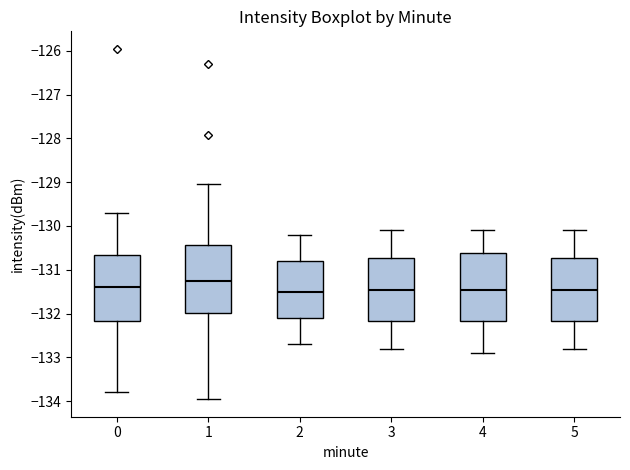

Reading left to right, transcribe this box plot: for each box, give where its median line is, the range the box spans, and where its two whiskers end, as read against the y-axis. The values are not printed on the chart, so give them approximately, as read against the axis.

0: median -131.4, box -132.2 to -130.7, whiskers -133.8 to -129.7
1: median -131.2, box -132.0 to -130.4, whiskers -134.0 to -129.0
2: median -131.5, box -132.1 to -130.8, whiskers -132.7 to -130.2
3: median -131.4, box -132.2 to -130.7, whiskers -132.8 to -130.1
4: median -131.4, box -132.2 to -130.6, whiskers -132.9 to -130.1
5: median -131.4, box -132.2 to -130.7, whiskers -132.8 to -130.1